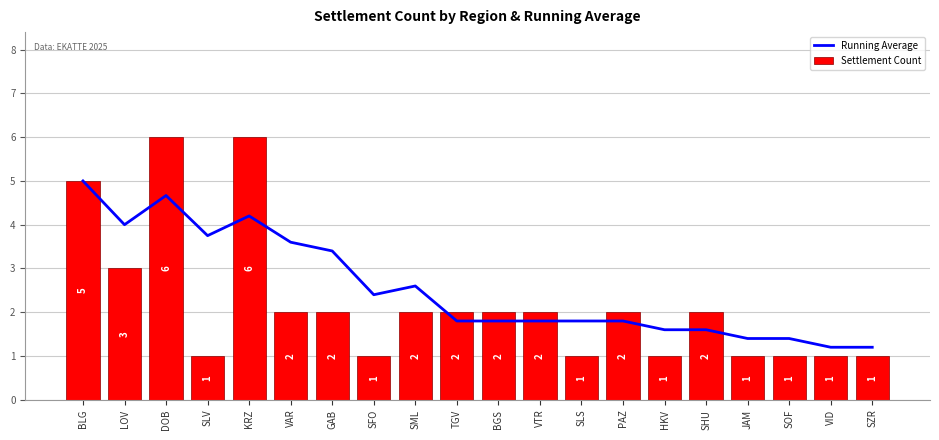

What position from the right is BLG?

20